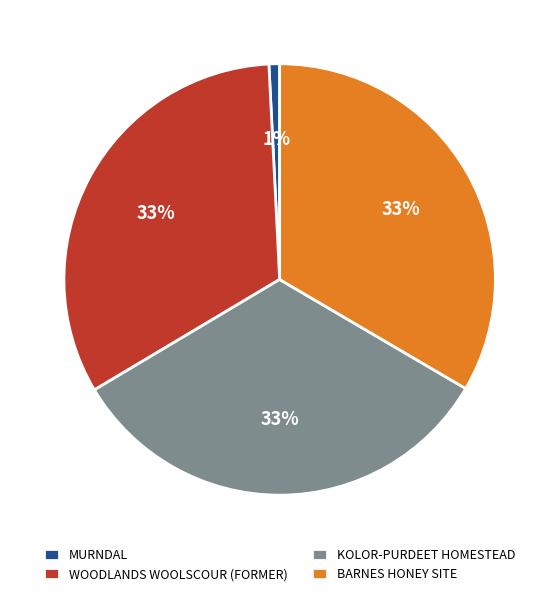

What is the smallest slice in the pie chart?

MURNDAL